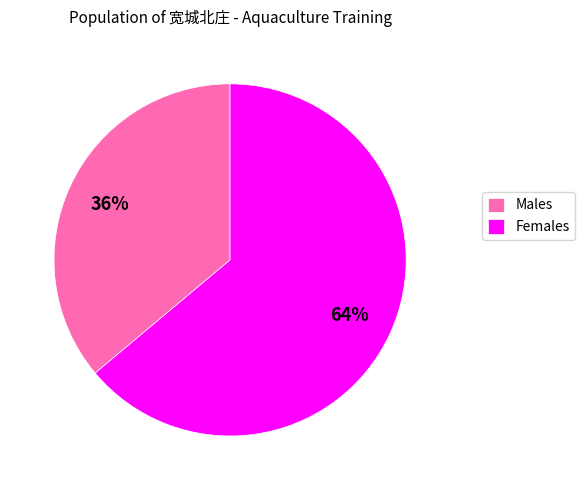

Is it true that Females is 73% of the pie?

False